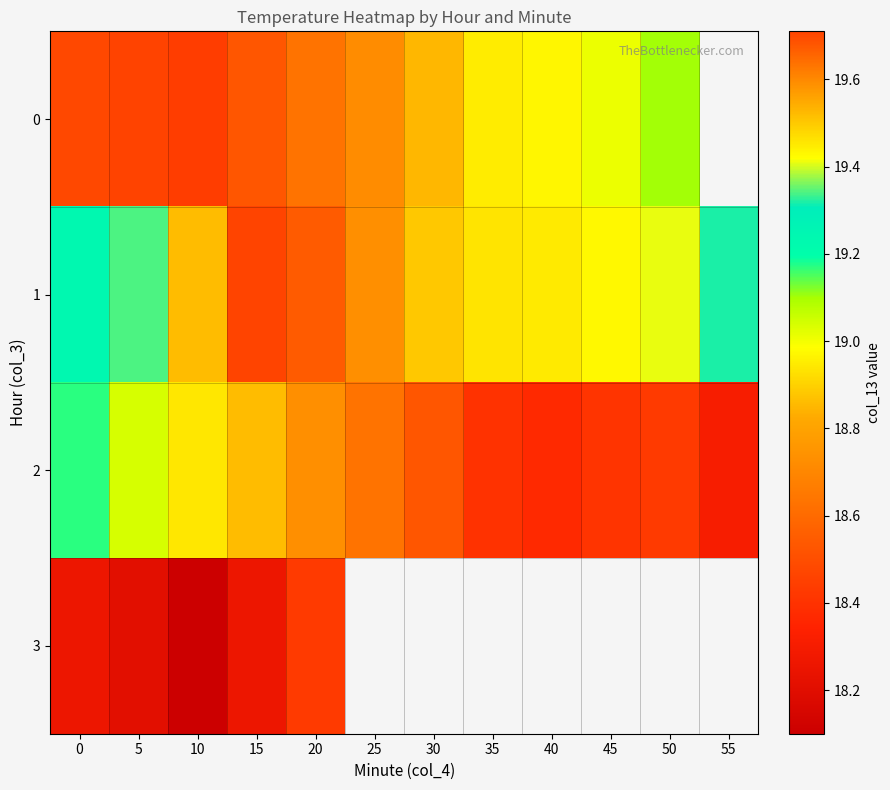

Is it true that 1 equals 6.5 at 45?

False